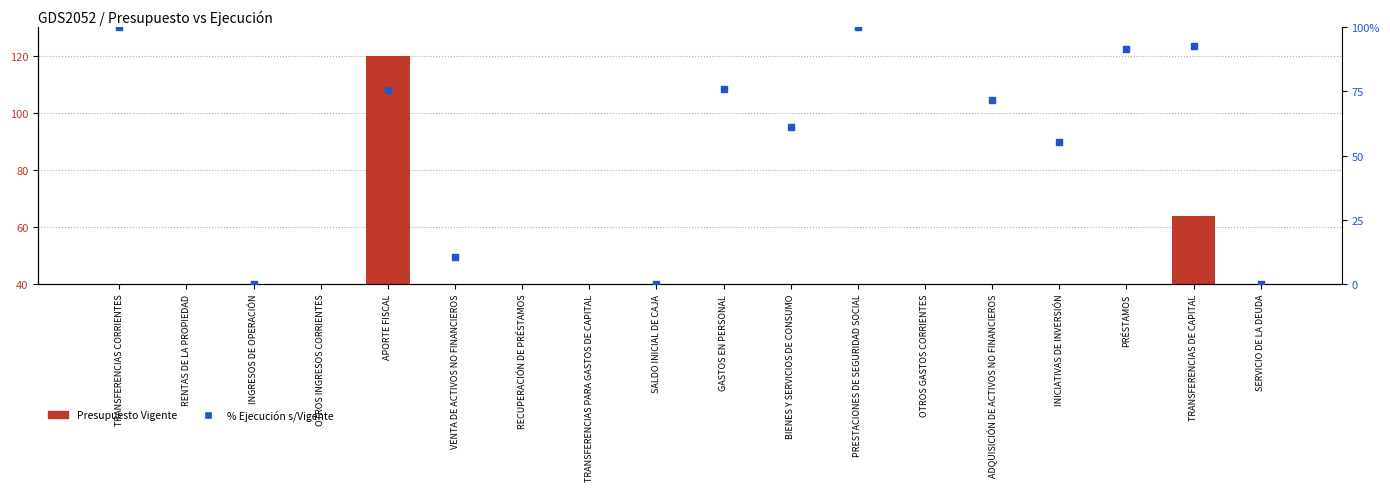

Which series has the largest Y range (max minus min)?

% Ejecución sobre Vigente